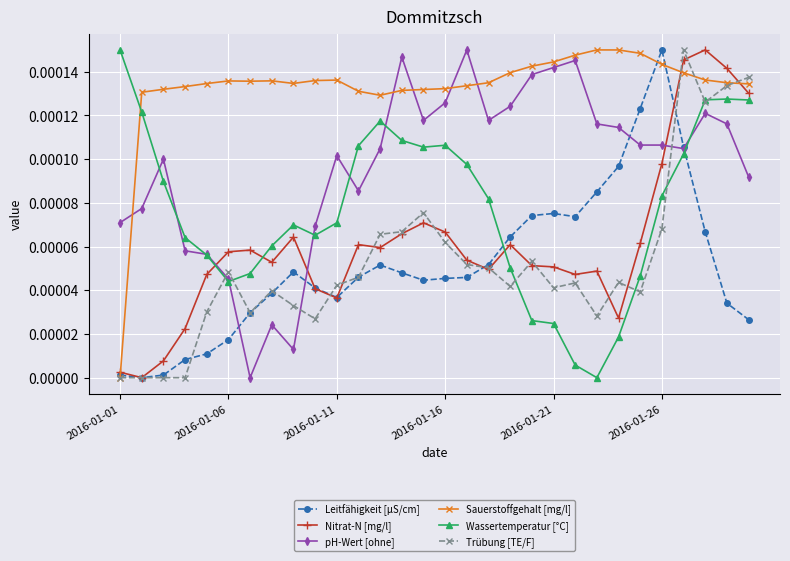

True or false: Sauerstoffgehalt [mg/l] has more than 2 interior local peaks.

True